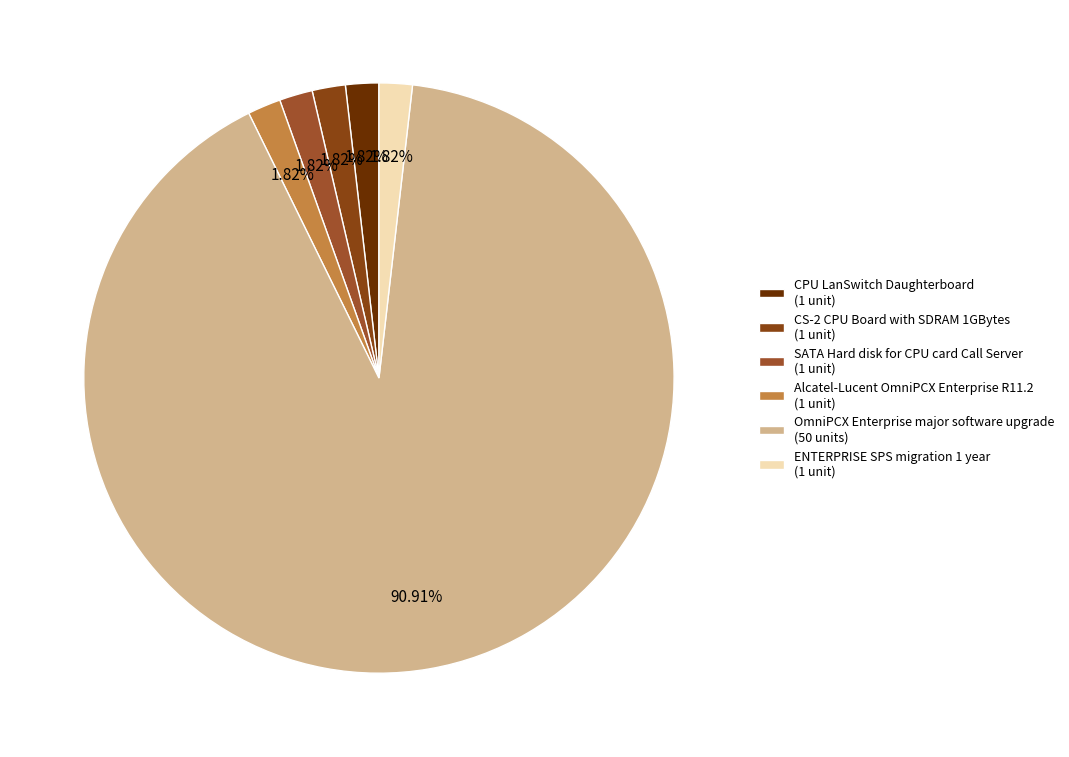

To the nearest percent, what portion does OmniPCX Enterprise major software upgrade represent?

91%